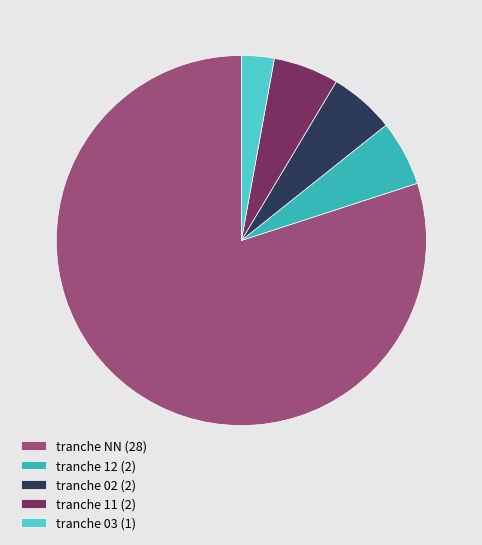

Count the number of slices in the pie.

5